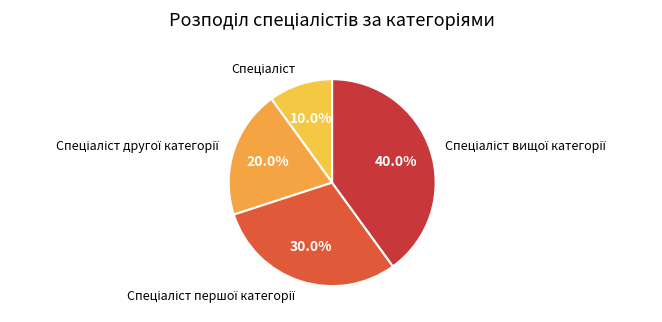

Does any single category account for the majority?

No